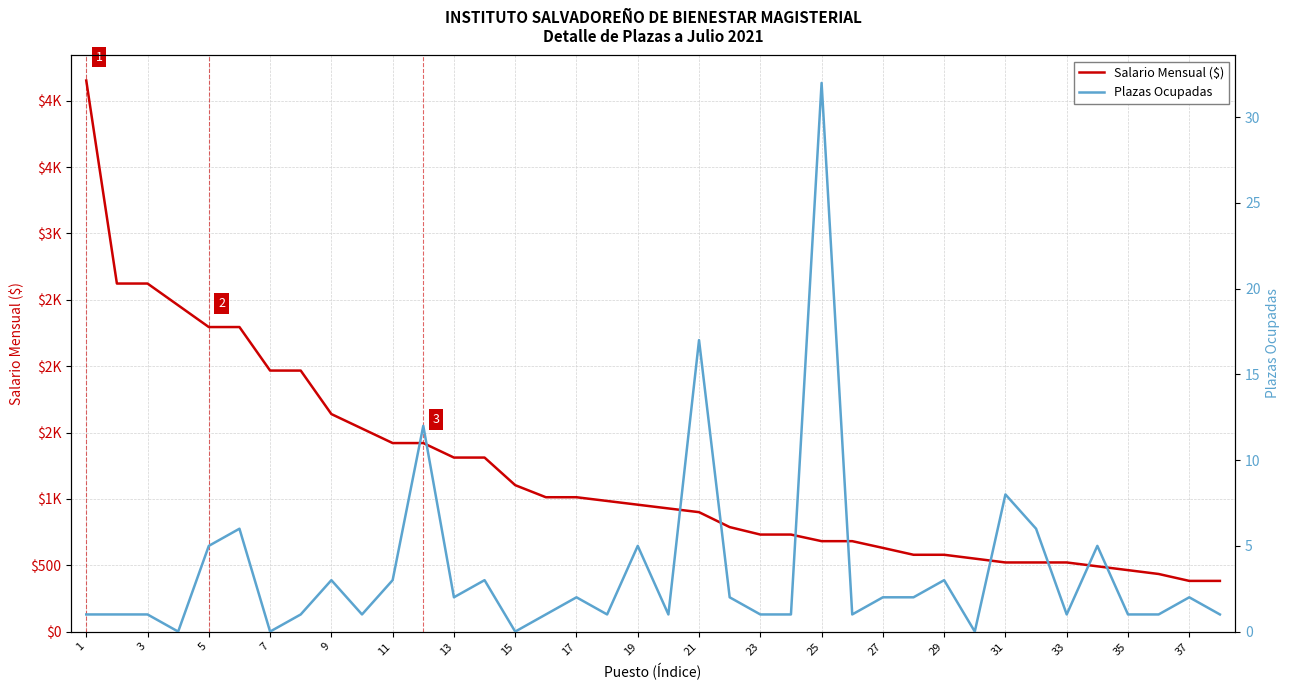

Is the value of Salario Mensual ($) at 37 greater than the value of Plazas Ocupadas at 31?

Yes